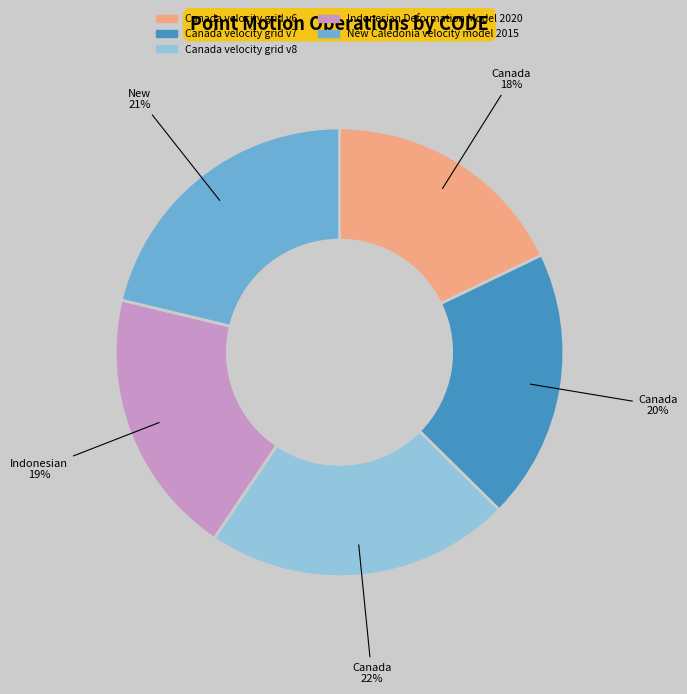

The New Caledonia velocity model 2015 slice represents 11% of the pie. True or false?

False